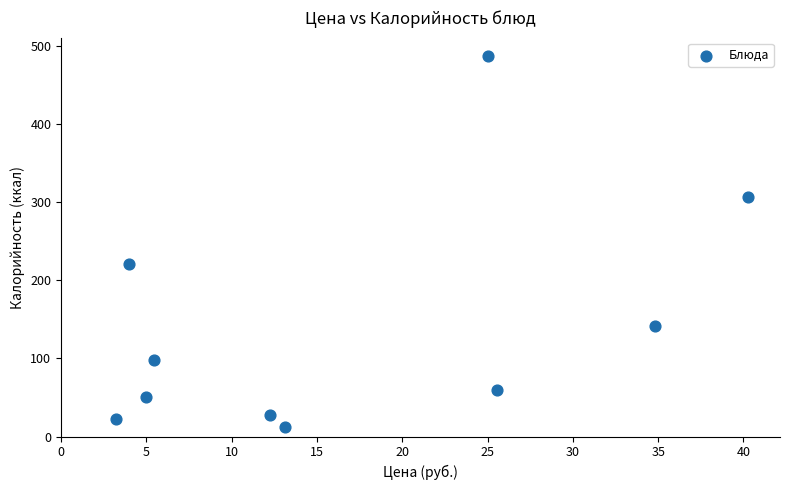

What is the range of Y values (max minus min)?

475.0